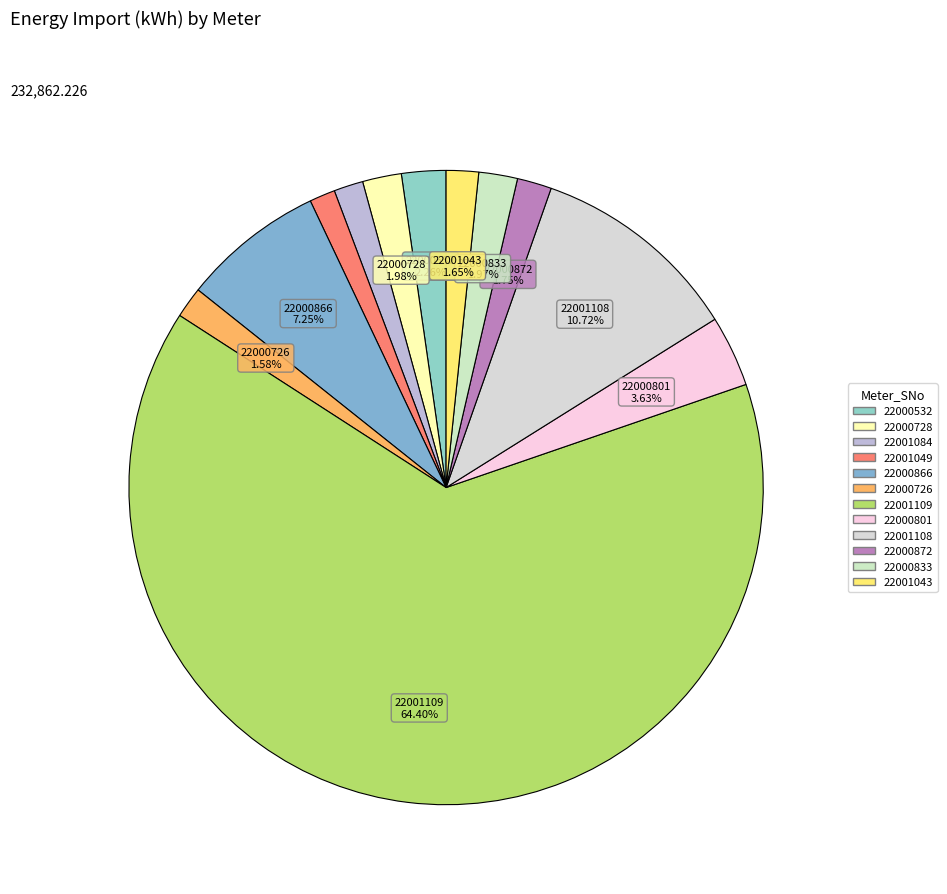

Which category has the smallest portion of the pie?

22001049